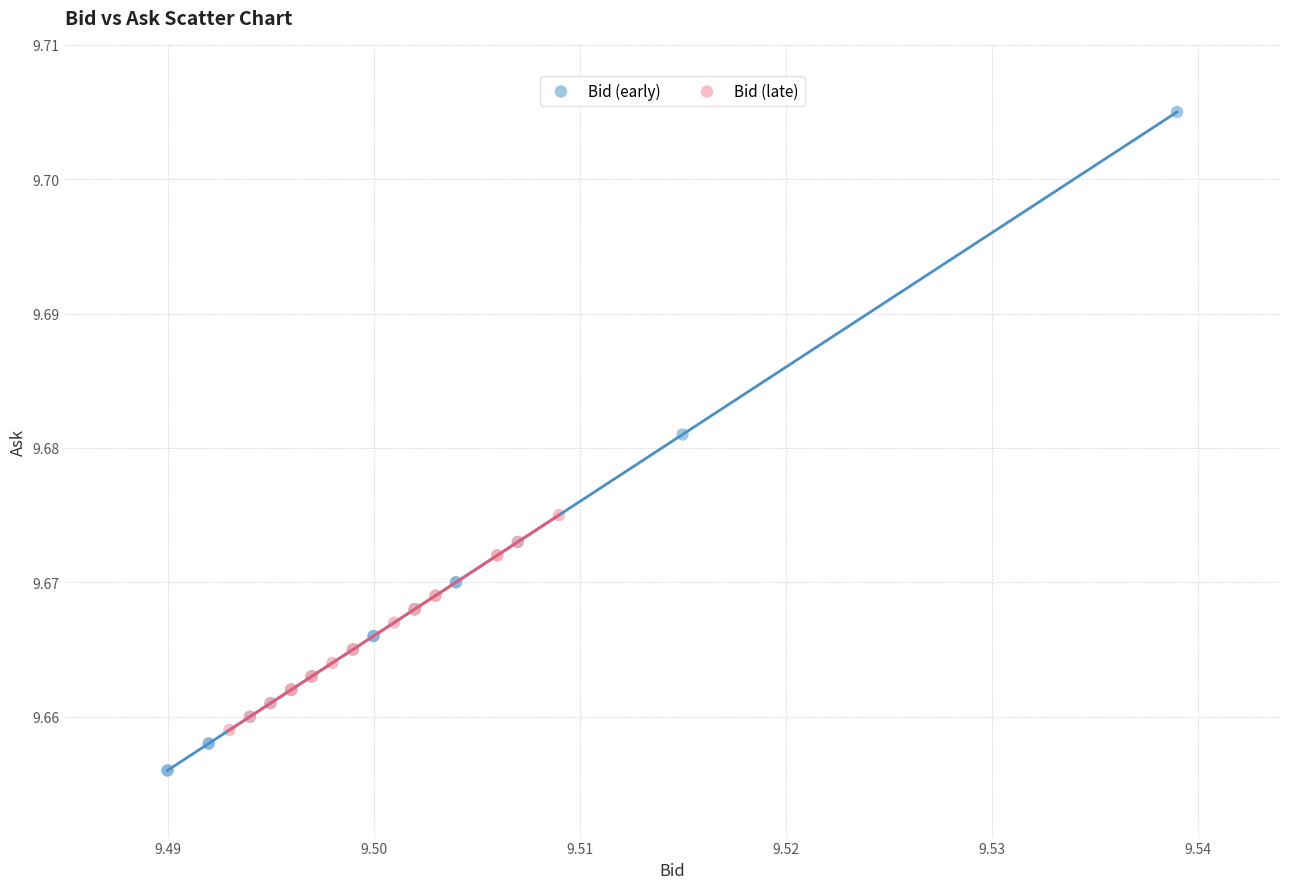

Which series has the widest spread of Y values?

Bid (early)